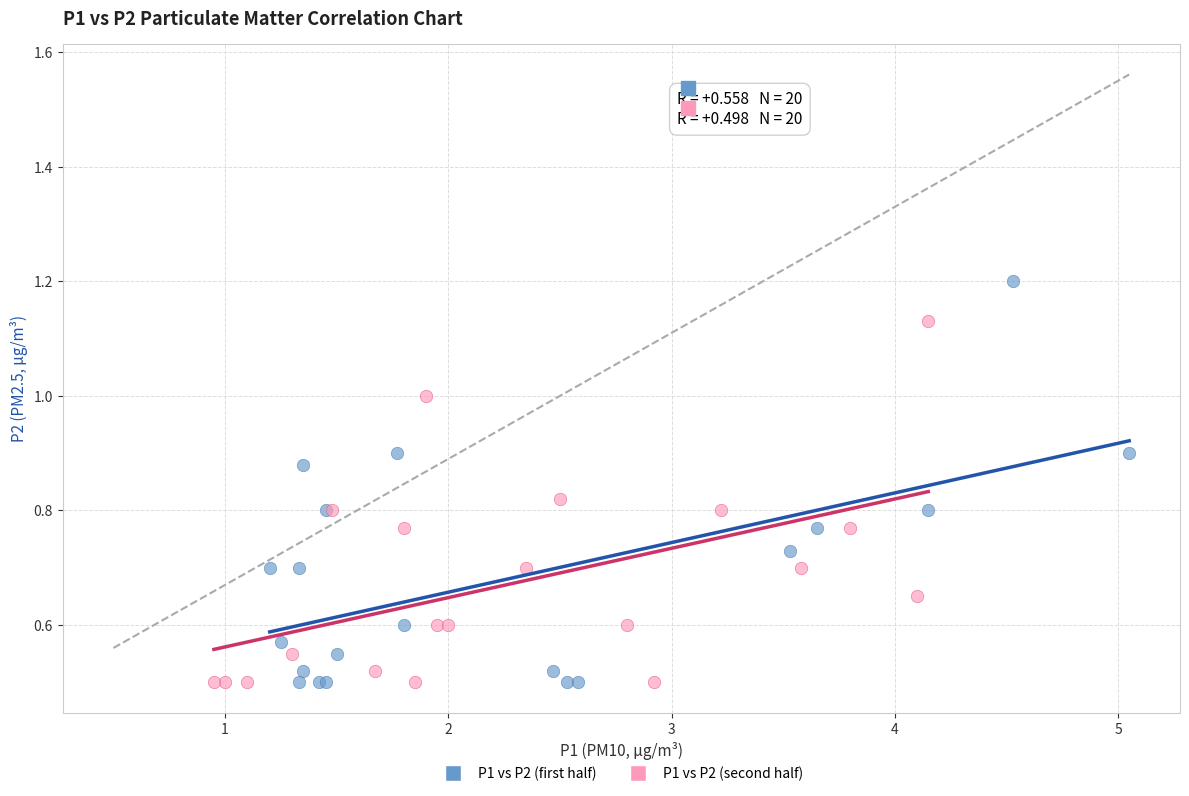

Which series has the widest spread of Y values?

P1 vs P2 (first half)